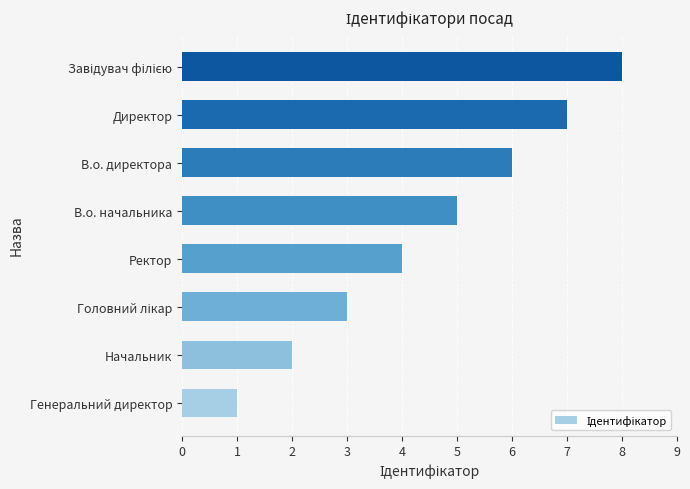

What is the sum of all values?

36